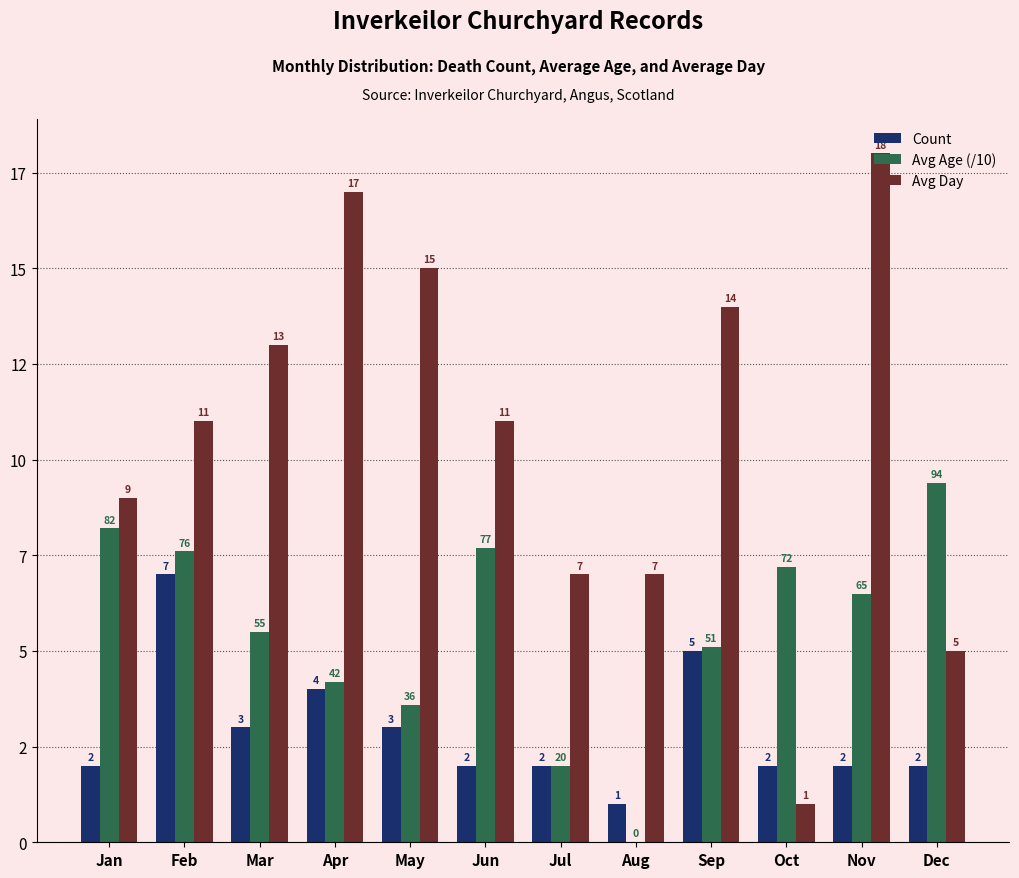

What are all the series names shown in the legend?

Count, Avg Age (/10), Avg Day